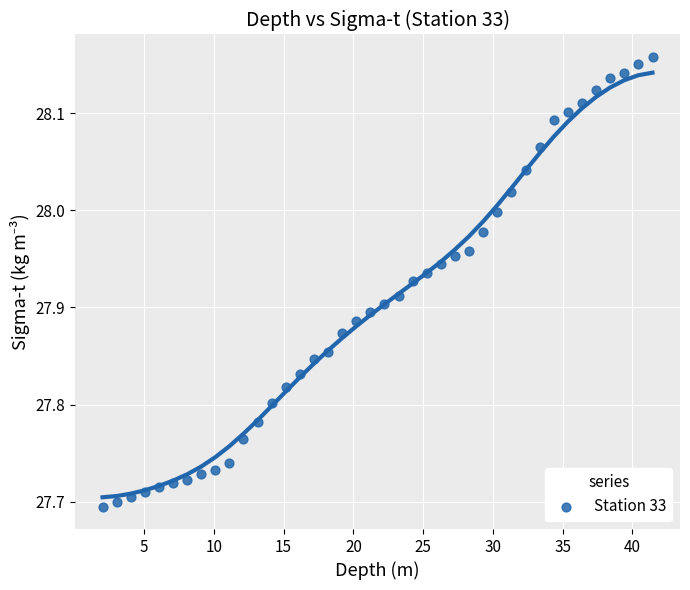

What is the range of X values (max minus min)?

39.4